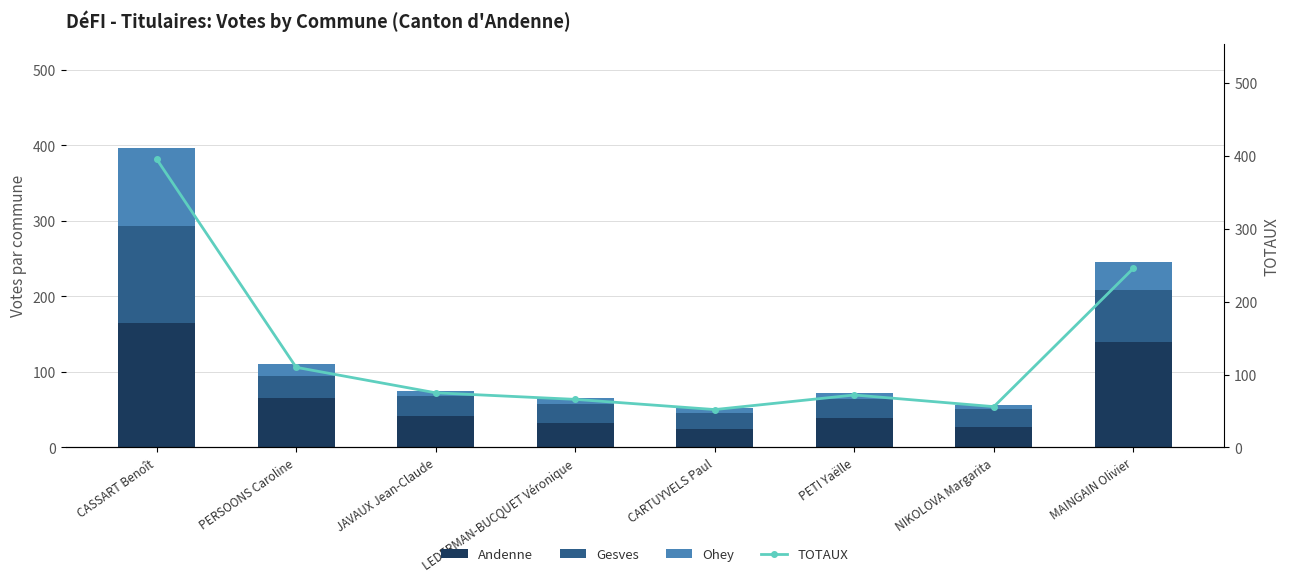

What is the difference between the Andenne values at LEDERMAN-BUCQUET Véronique and CARTUYVELS Paul?

7